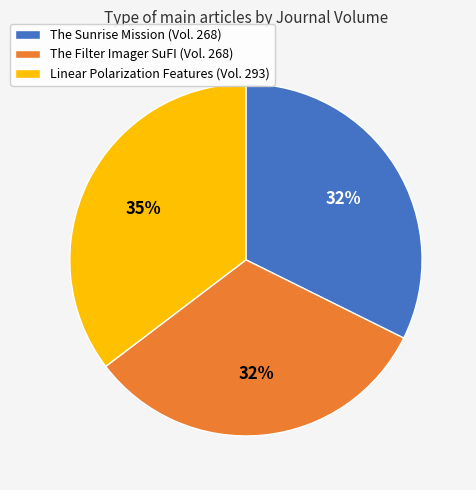

To the nearest percent, what is the difference between the largest and smallest slice percentages?

3%